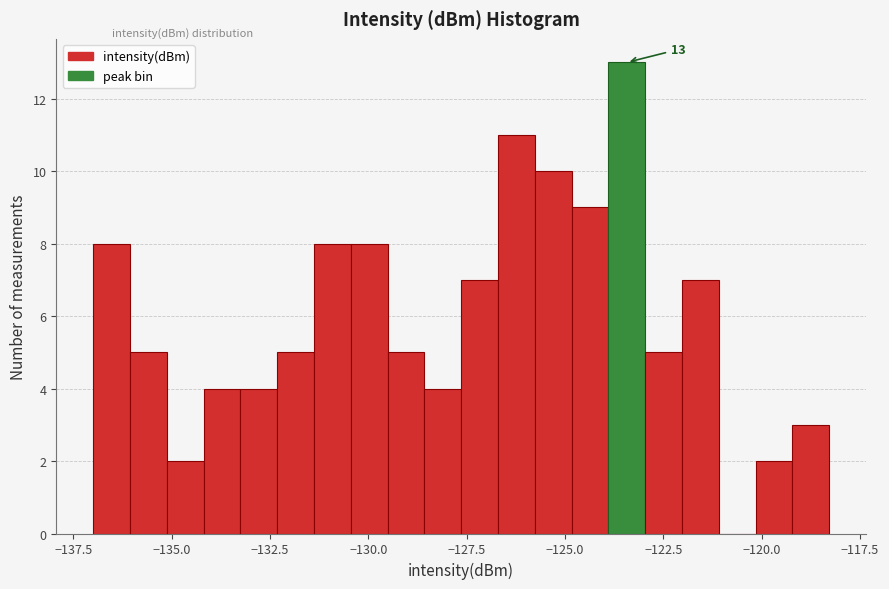

Read against the x-axis, roughly where is the centre of the tallest bar?

-123.5